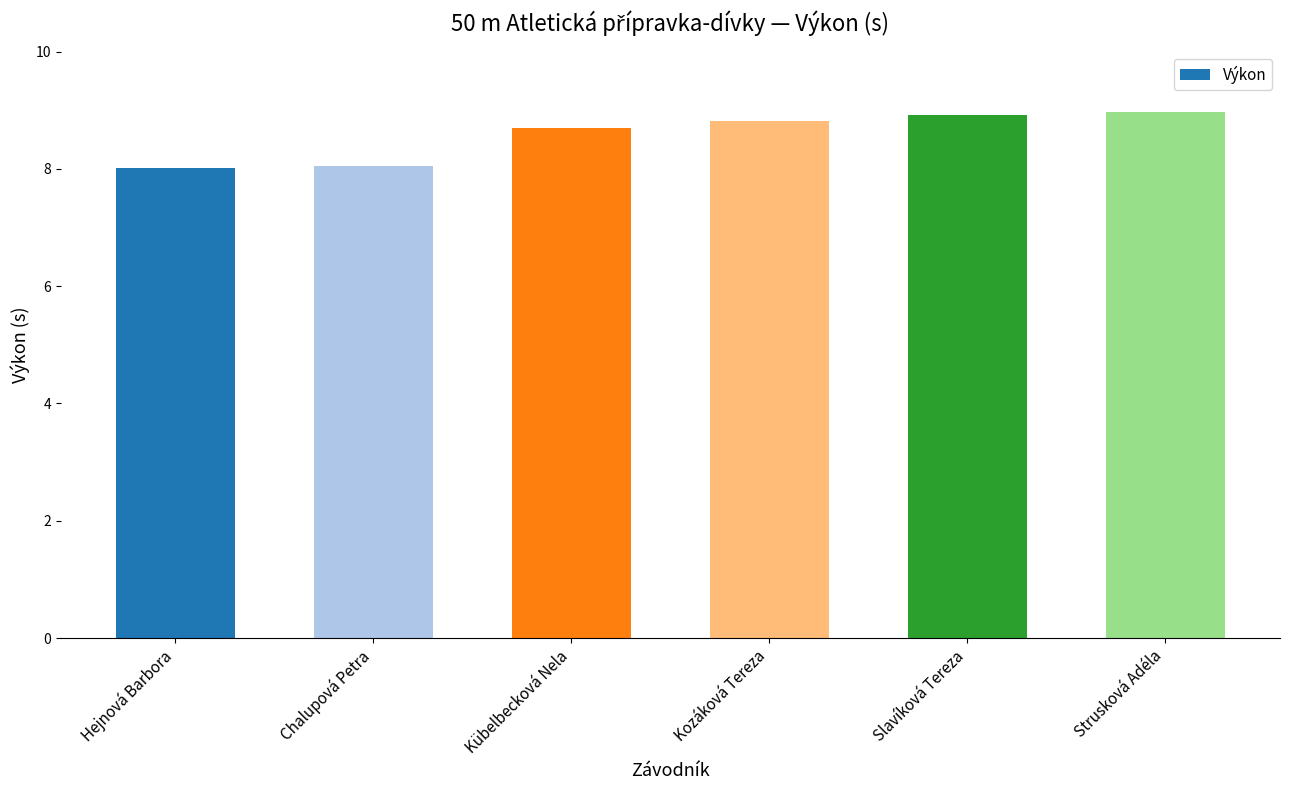

Reading left to right, transcribe all the data shown in this chart.

8.0	8.1	8.7	8.8	8.9	9.0